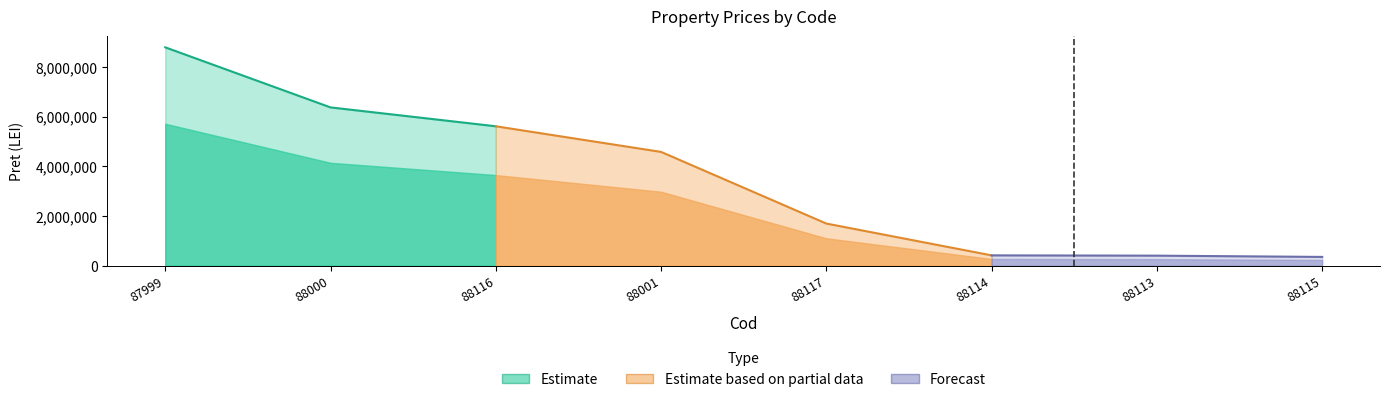

How many lines are shown in the chart?

1